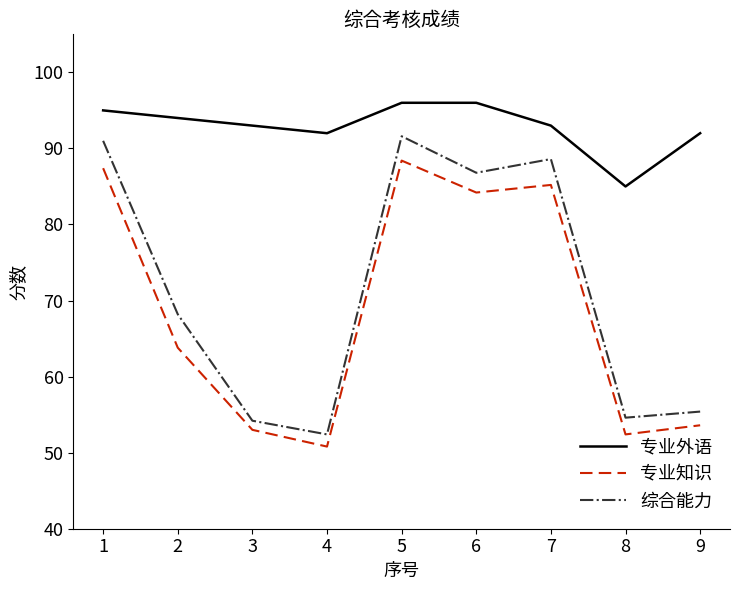

Which series has the widest spread of values?

综合能力